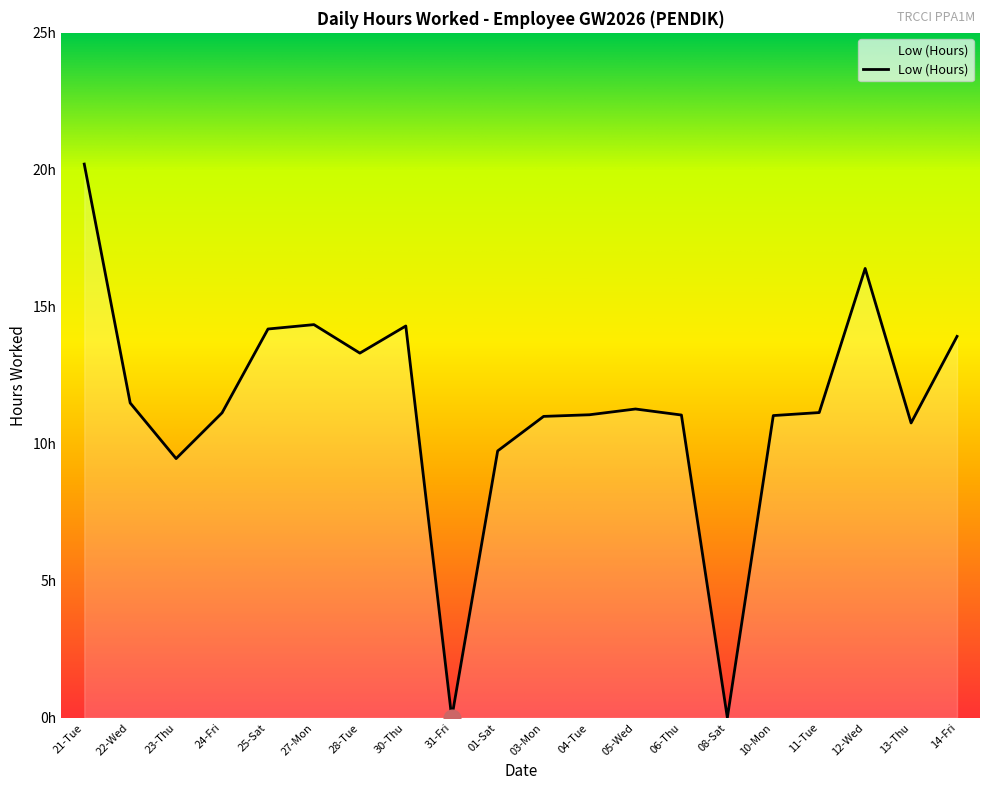

Between 01-Sat and 22-Wed, which is larger?

22-Wed